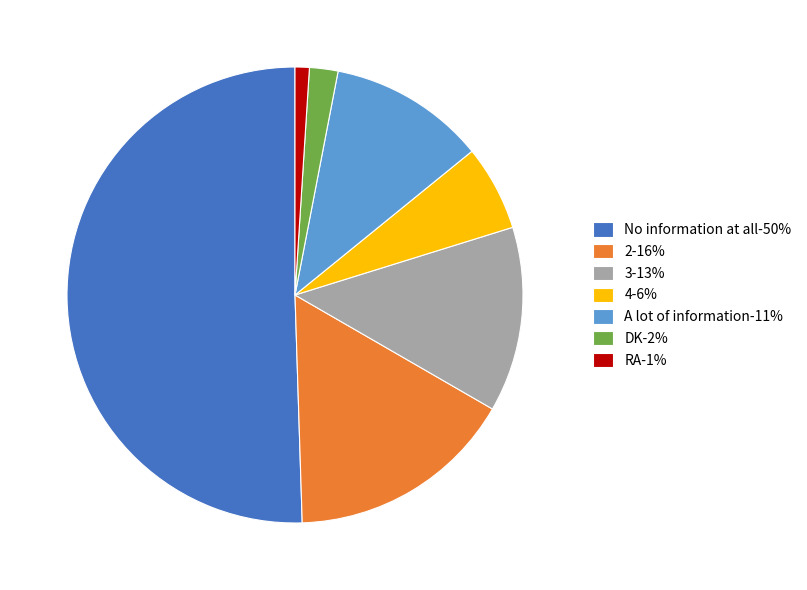

Combined, do No information at all and DK account for over 50%?

Yes